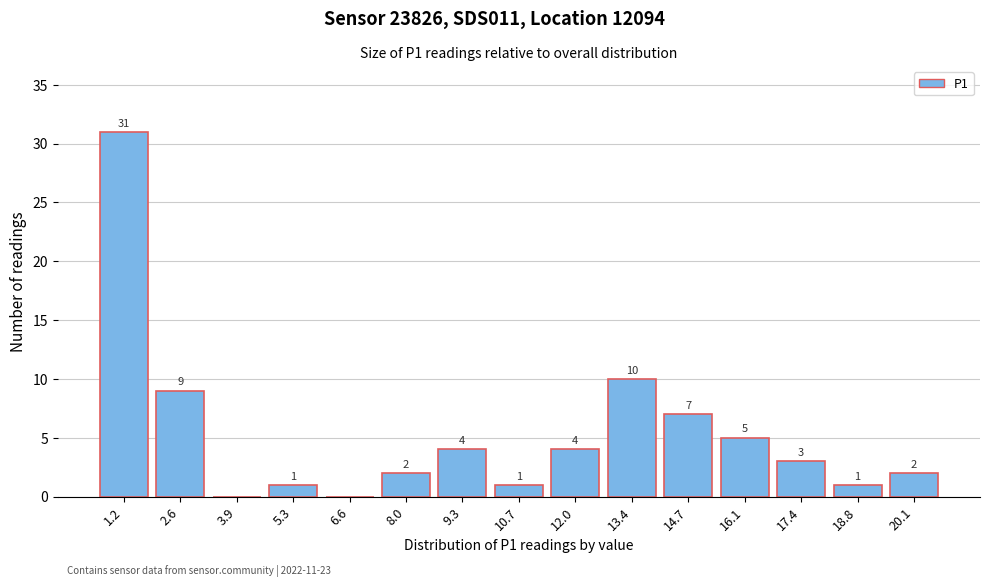

Reading right to left, extract all data points from this chart.

20.1=2	18.8=1	17.4=3	16.1=5	14.7=7	13.4=10	12.0=4	10.7=1	9.3=4	8.0=2	6.6=0	5.3=1	3.9=0	2.6=9	1.2=31